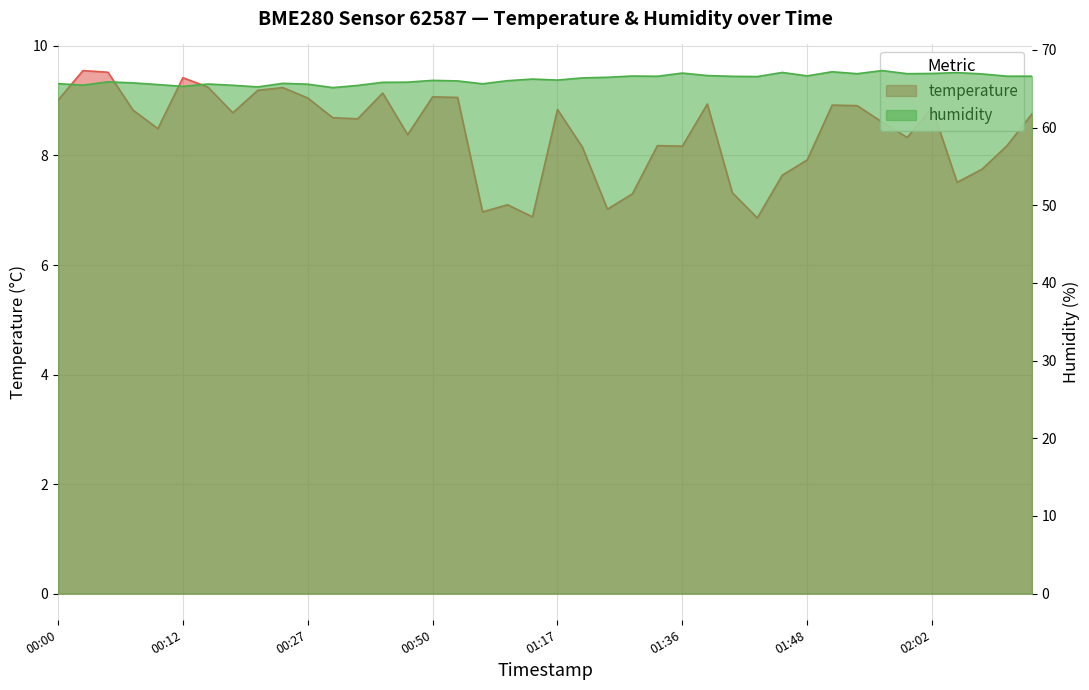

What is the average value of the temperature series?

8.4